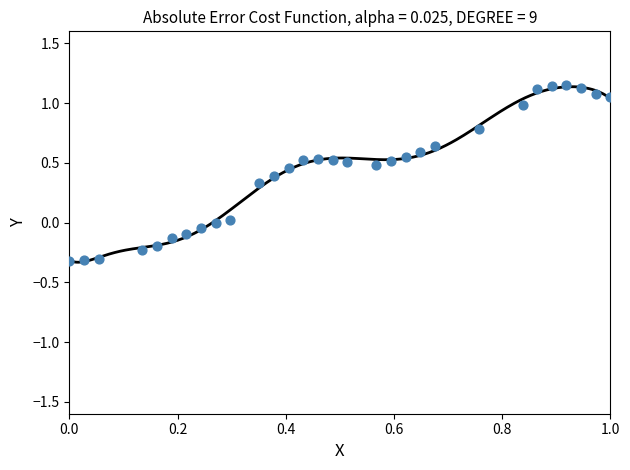

What is the range of X values (max minus min)?

1.0